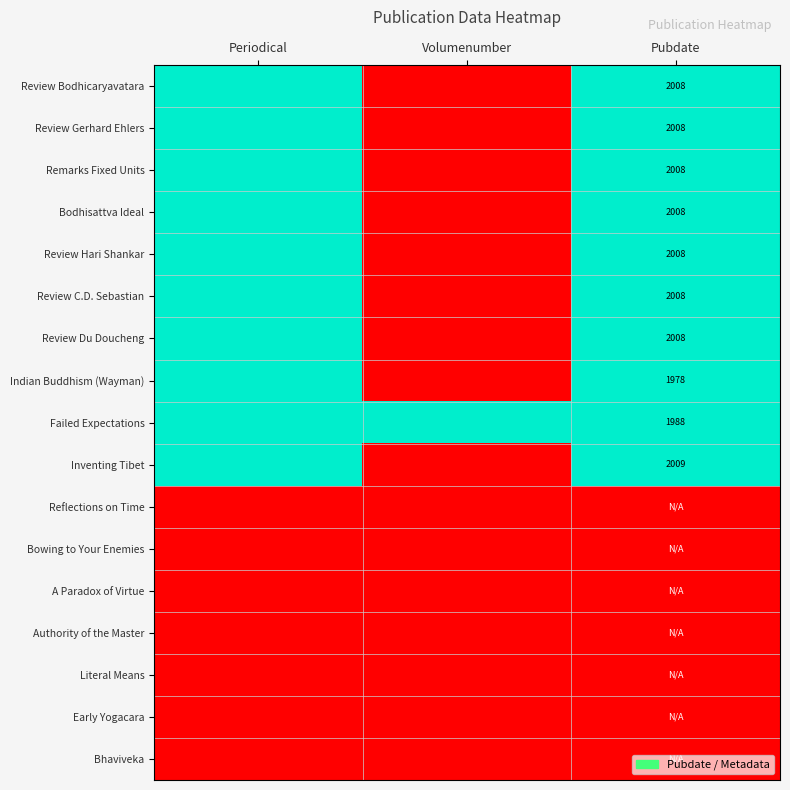

The value of Review Bodhicaryavatara at Pubdate is 3468. True or false?

False